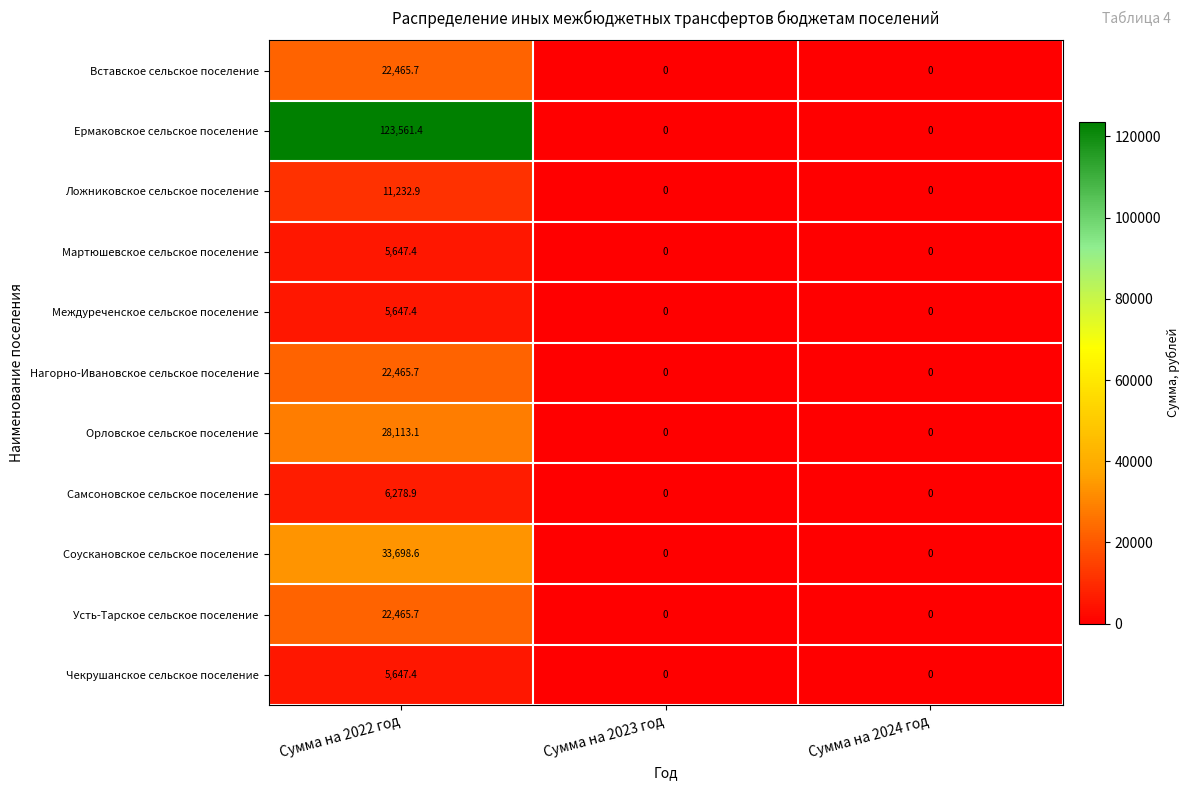

What is the approximate value of Мартюшевское сельское поселение at Сумма на 2022 год?

5647.4